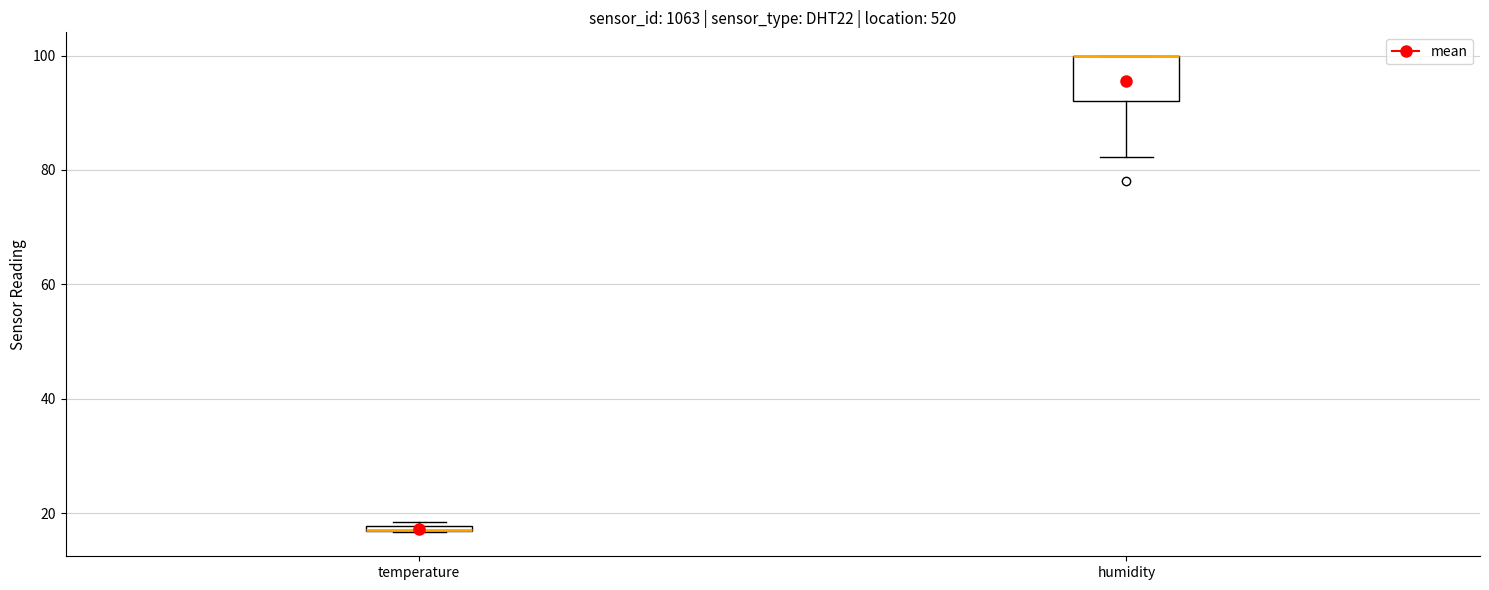

Comparing the boxes themselves (not the whiskers), which one is the tallest?

humidity